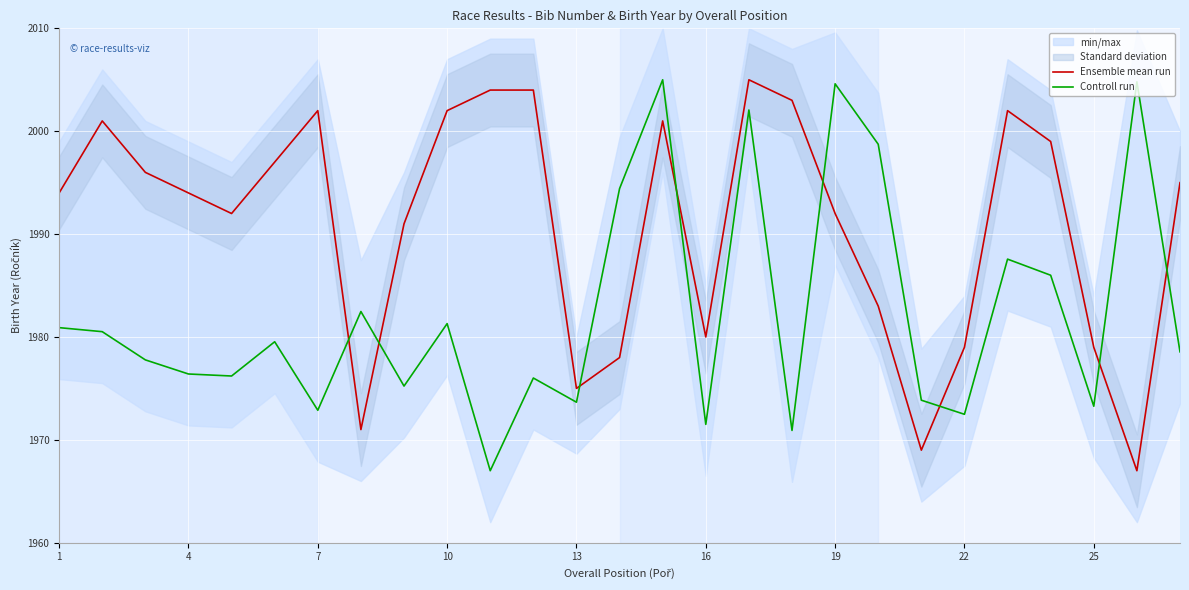

The Controll run series shows 1972.5 at 22. True or false?

True